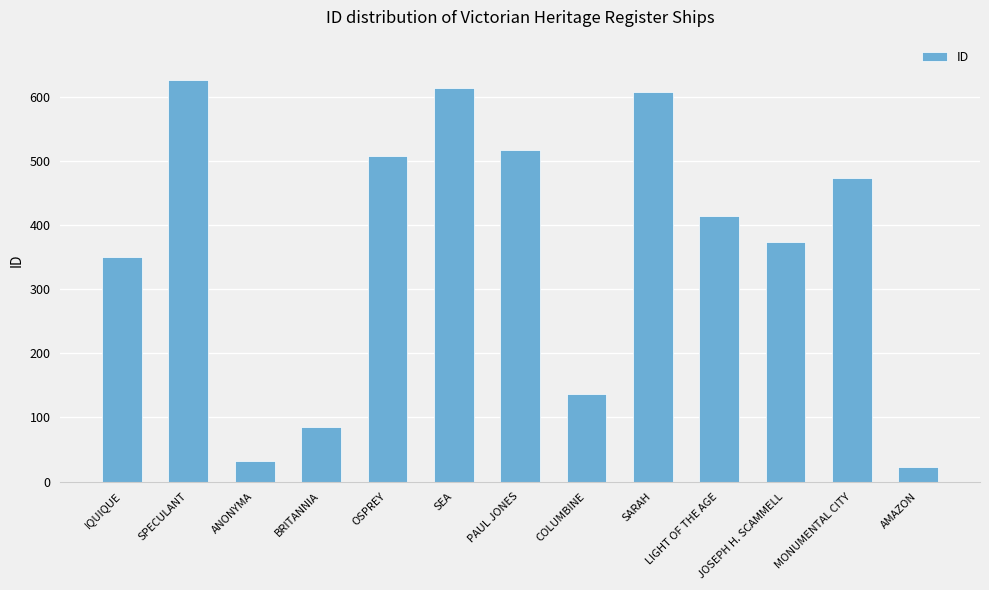

What value does the data have at BRITANNIA, to the nearest 50?

100